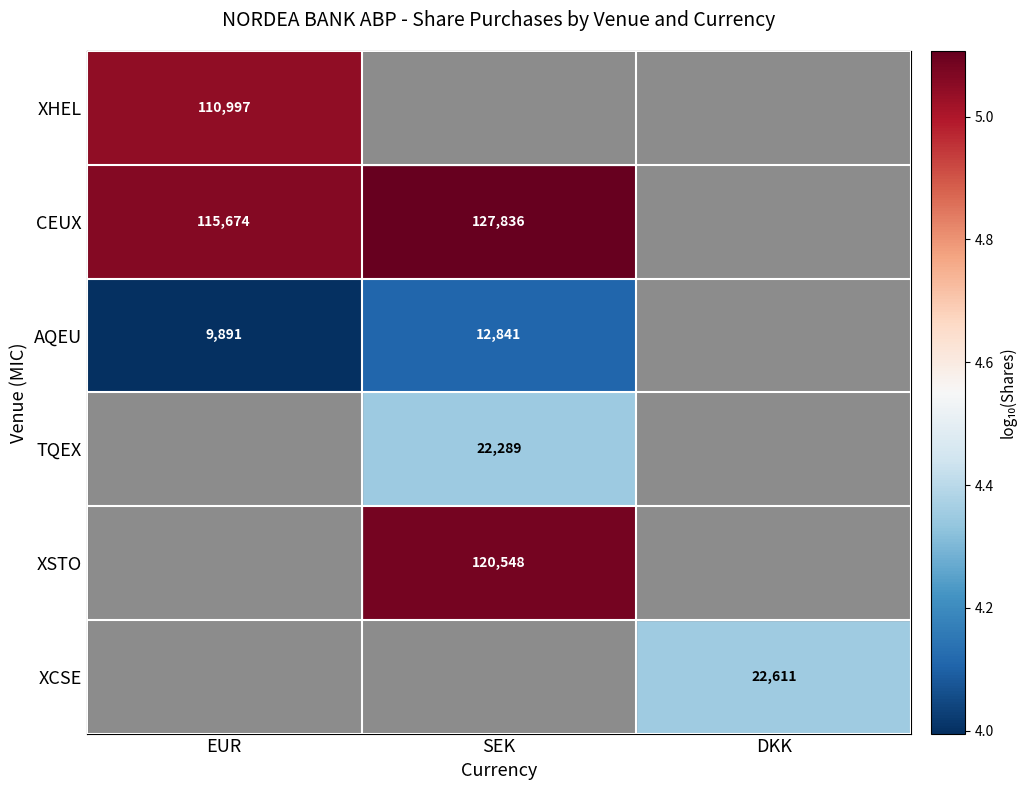

Is the value of TQEX at SEK greater than the value of XHEL at EUR?

No